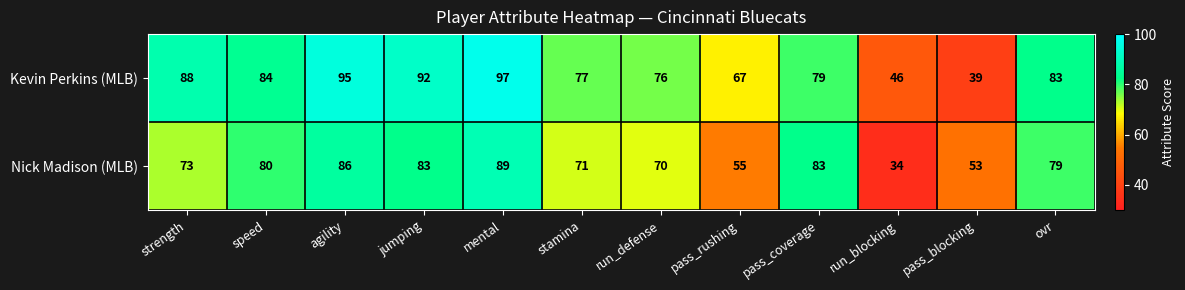

What is the smallest value displayed?

34